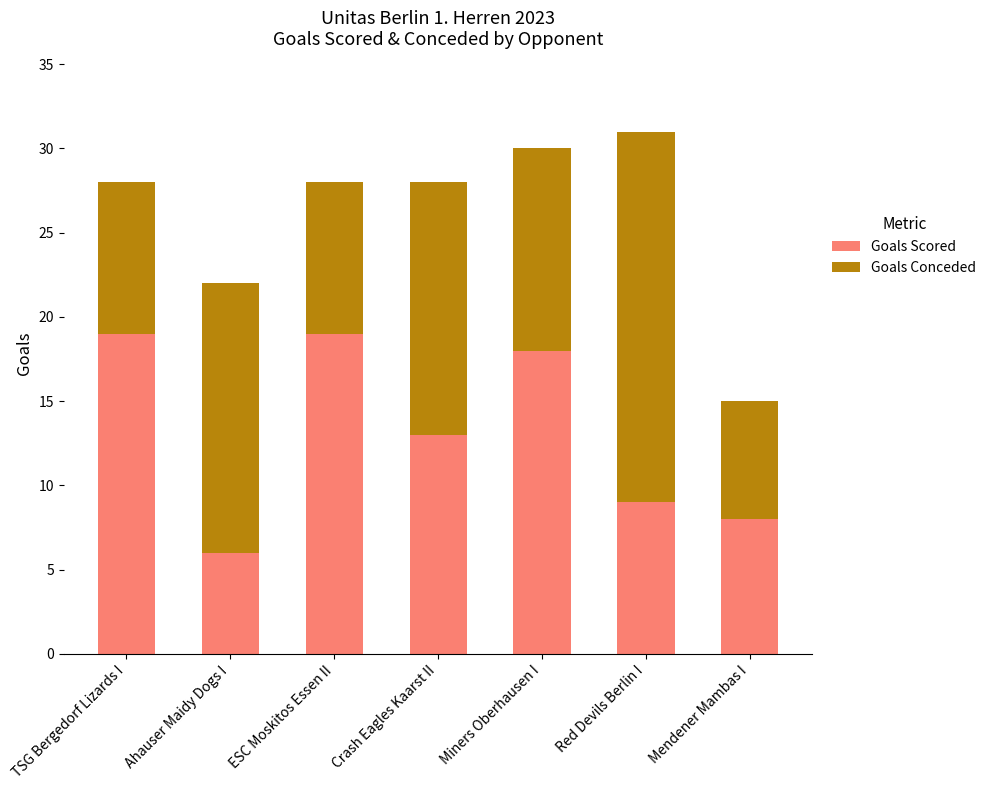

What is the sum of the Goals Scored values at Crash Eagles Kaarst II and TSG Bergedorf Lizards I?

32